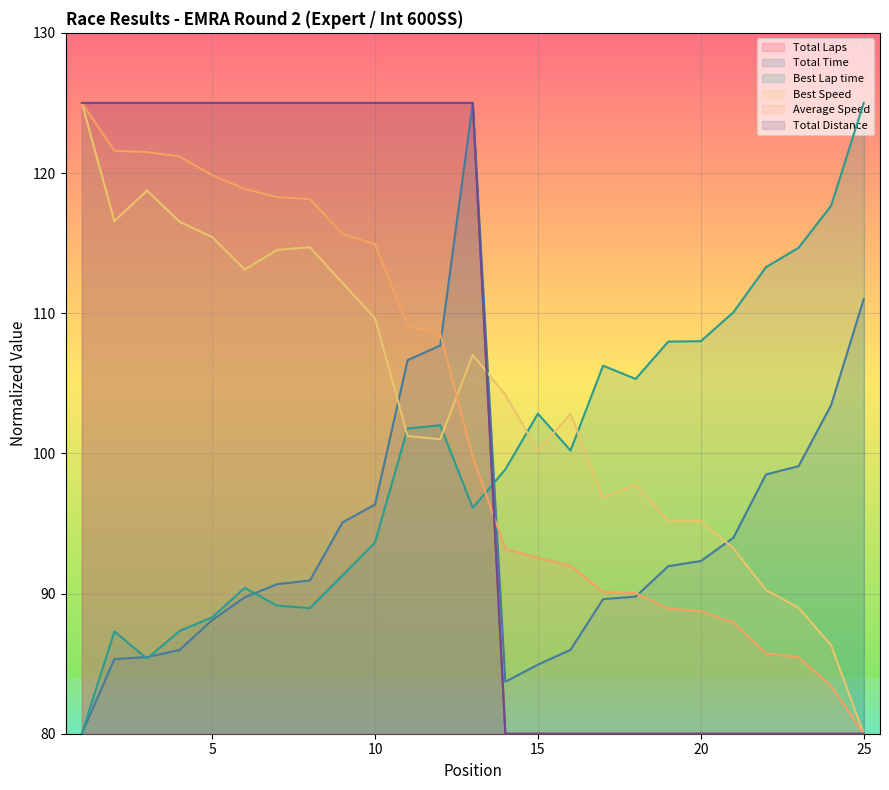

Does the chart display data point markers on the line(s)?

No